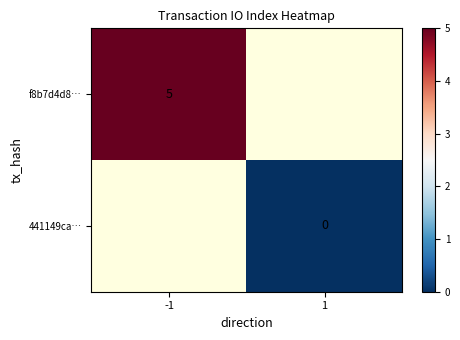

The f8b7d4d8… series shows 3 at -1. True or false?

False